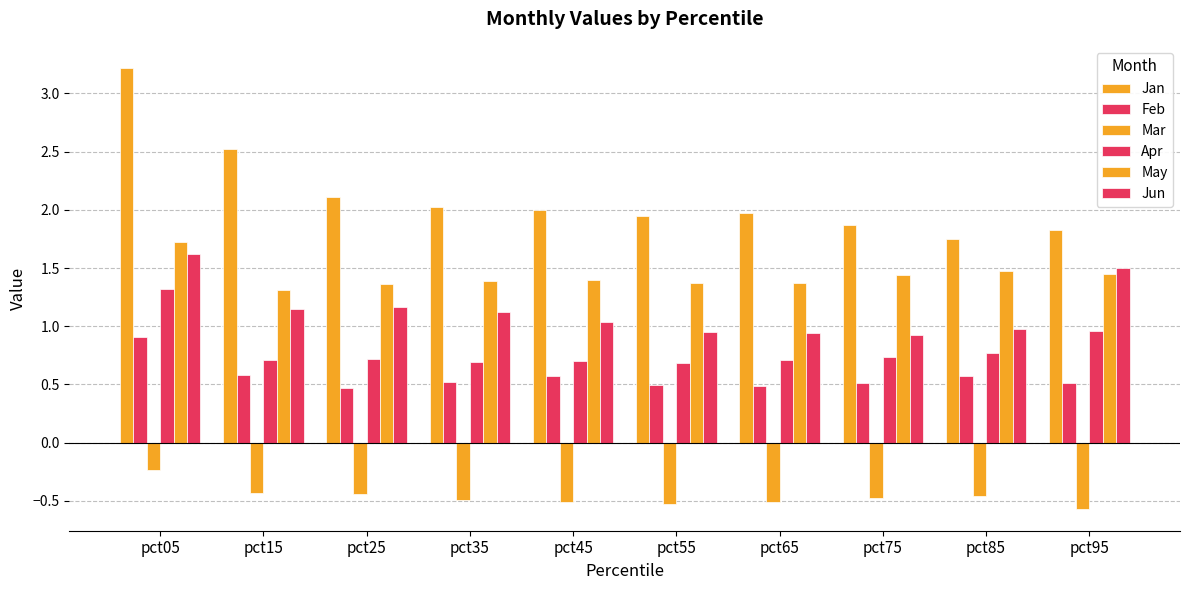

How many values in the Jun series are below 1?

4